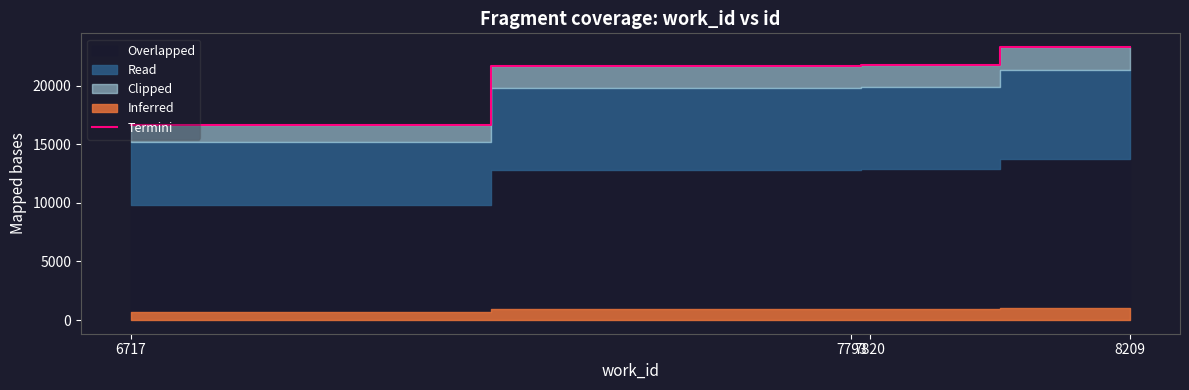

Reading right to left, list all the values displayed in this chart.

8209=23296.5	7820=21789.0	7793=21707.1	6717=16613.5